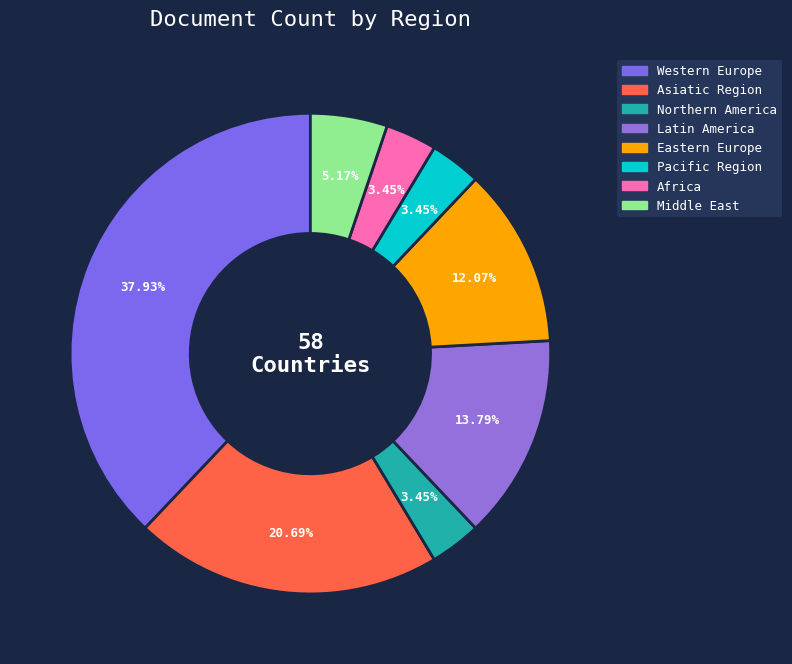

Count the number of slices in the pie.

8